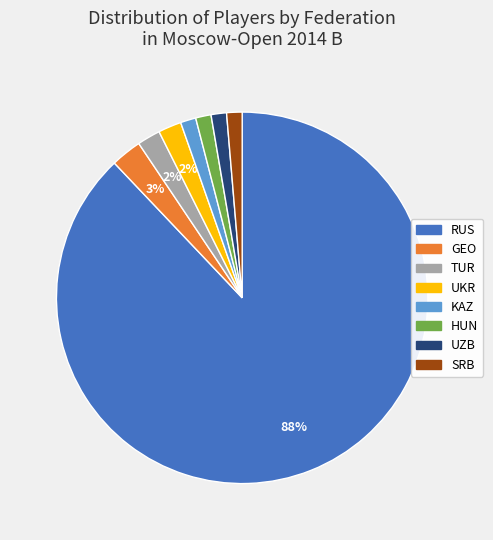

Between UZB and TUR, which is larger?

TUR